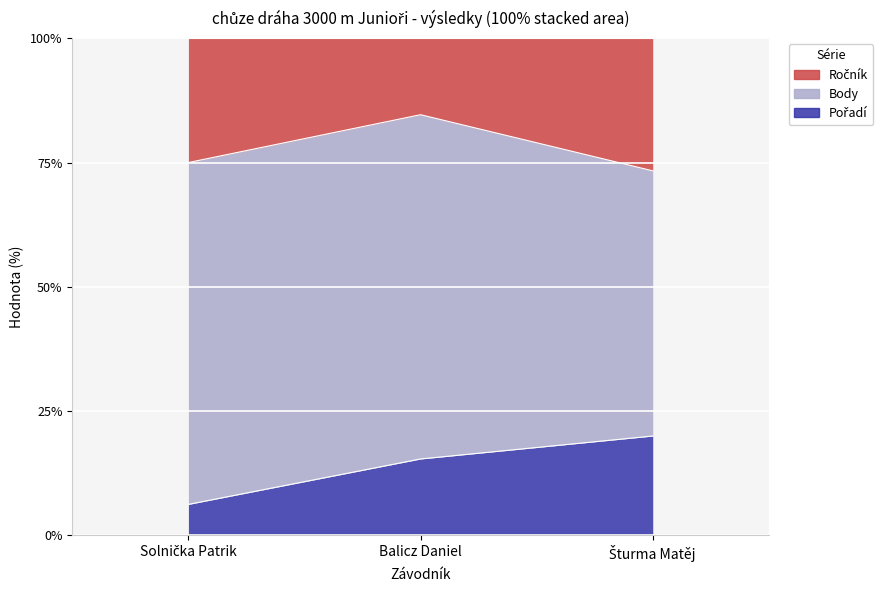

How many values in the Pořadí series are below 15?

1